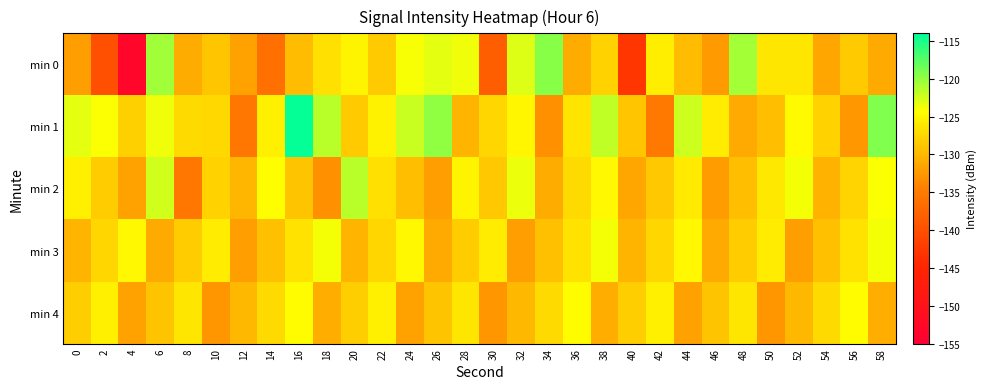

Between 38 and 22, which is larger?

38